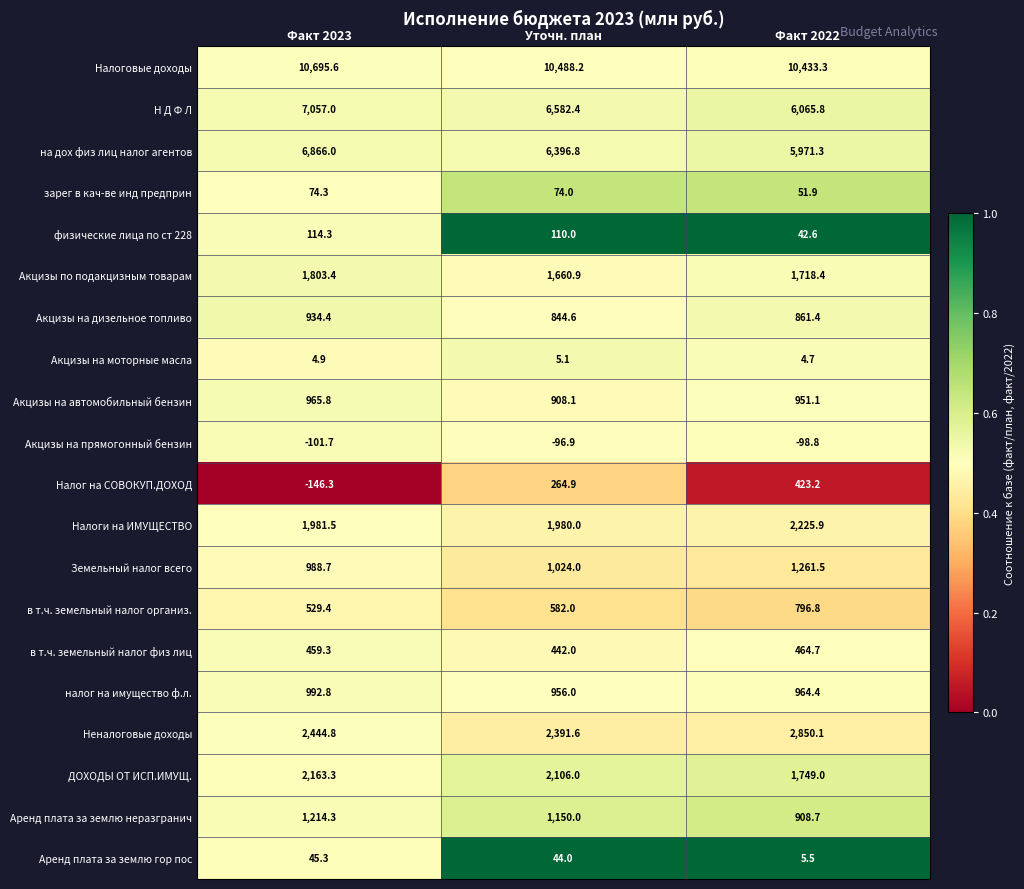

Where is налог на имущество ф.л. nearest to the value 974?

Факт 2022